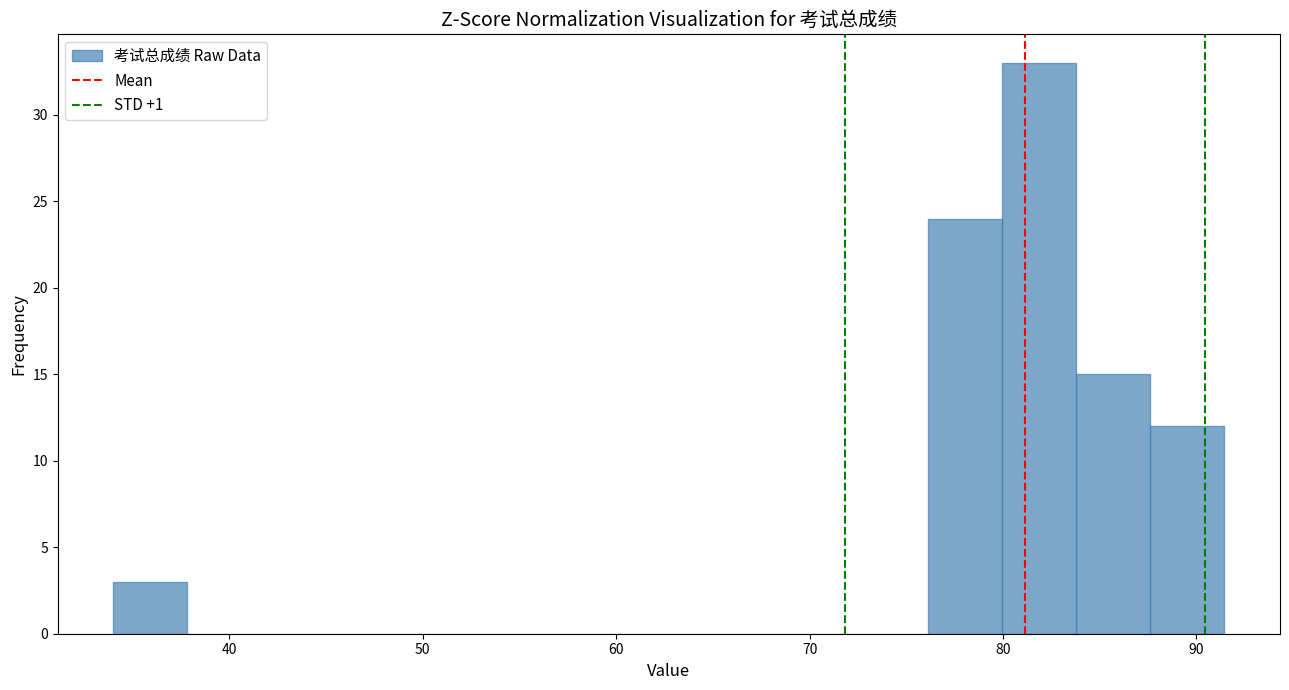

Read against the x-axis, roughly where is the centre of the tallest bar?

82